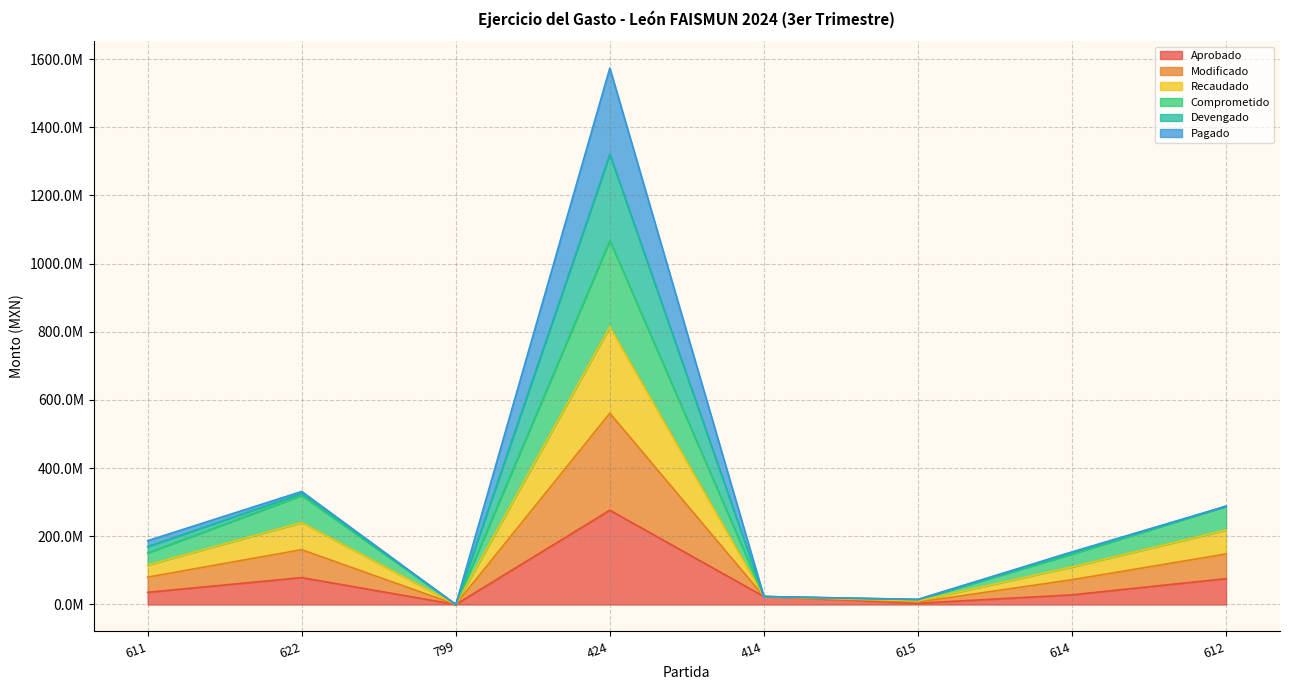

What is the label of the 2nd point from the right?

614